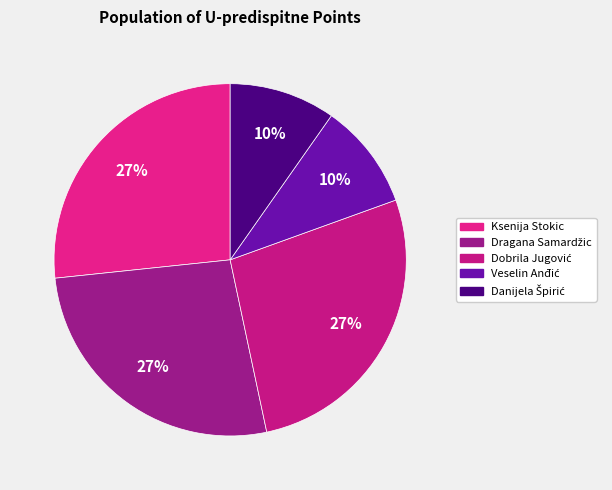

How many slices are in this pie chart?

5